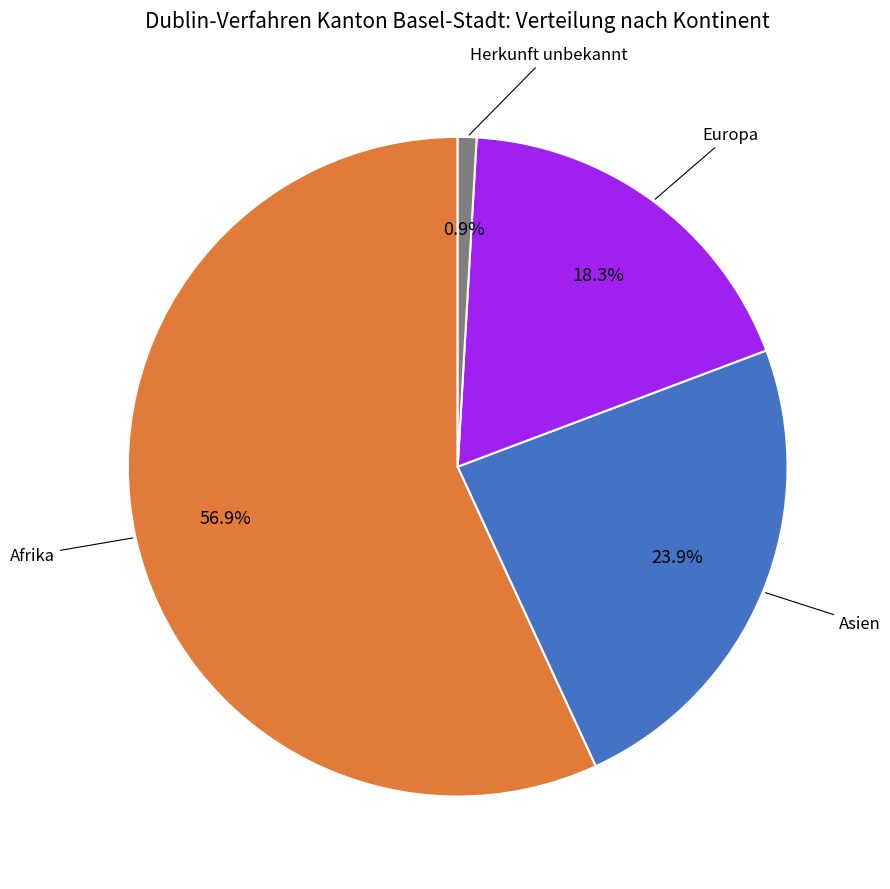

Does any single category account for the majority?

Yes